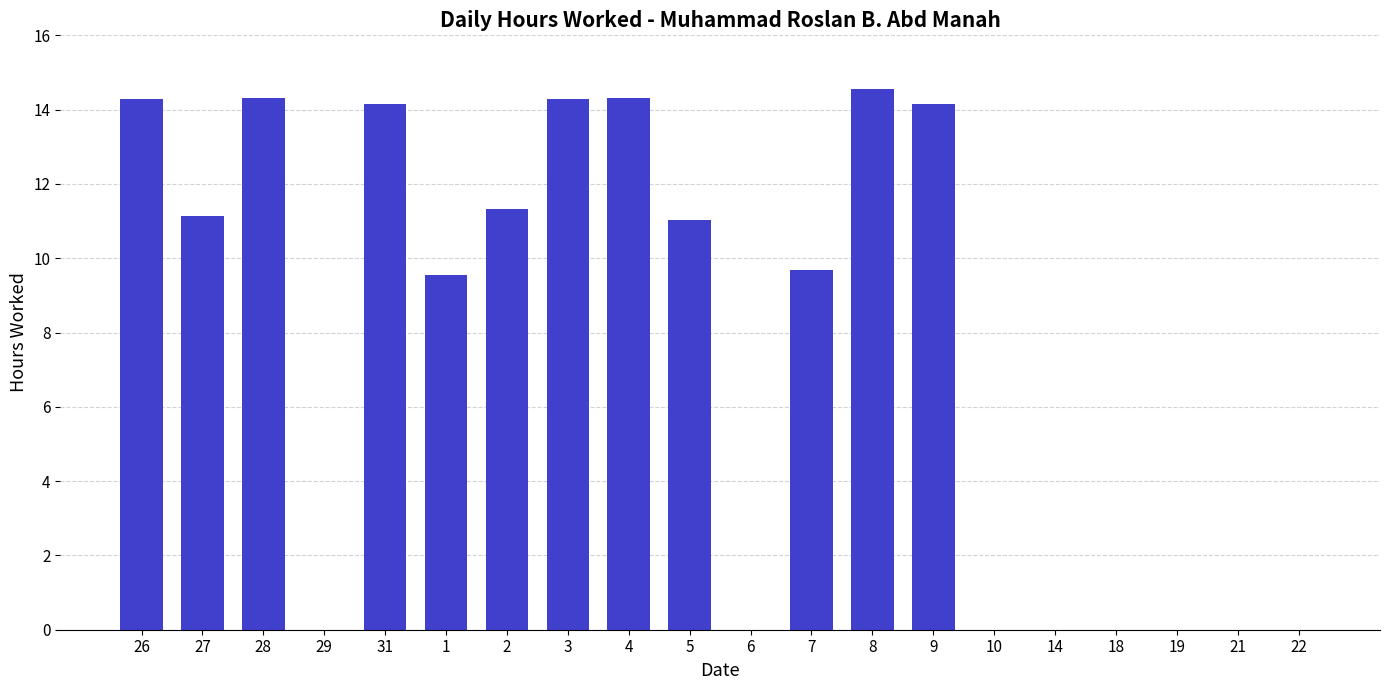

Count the number of categories in the chart.

20